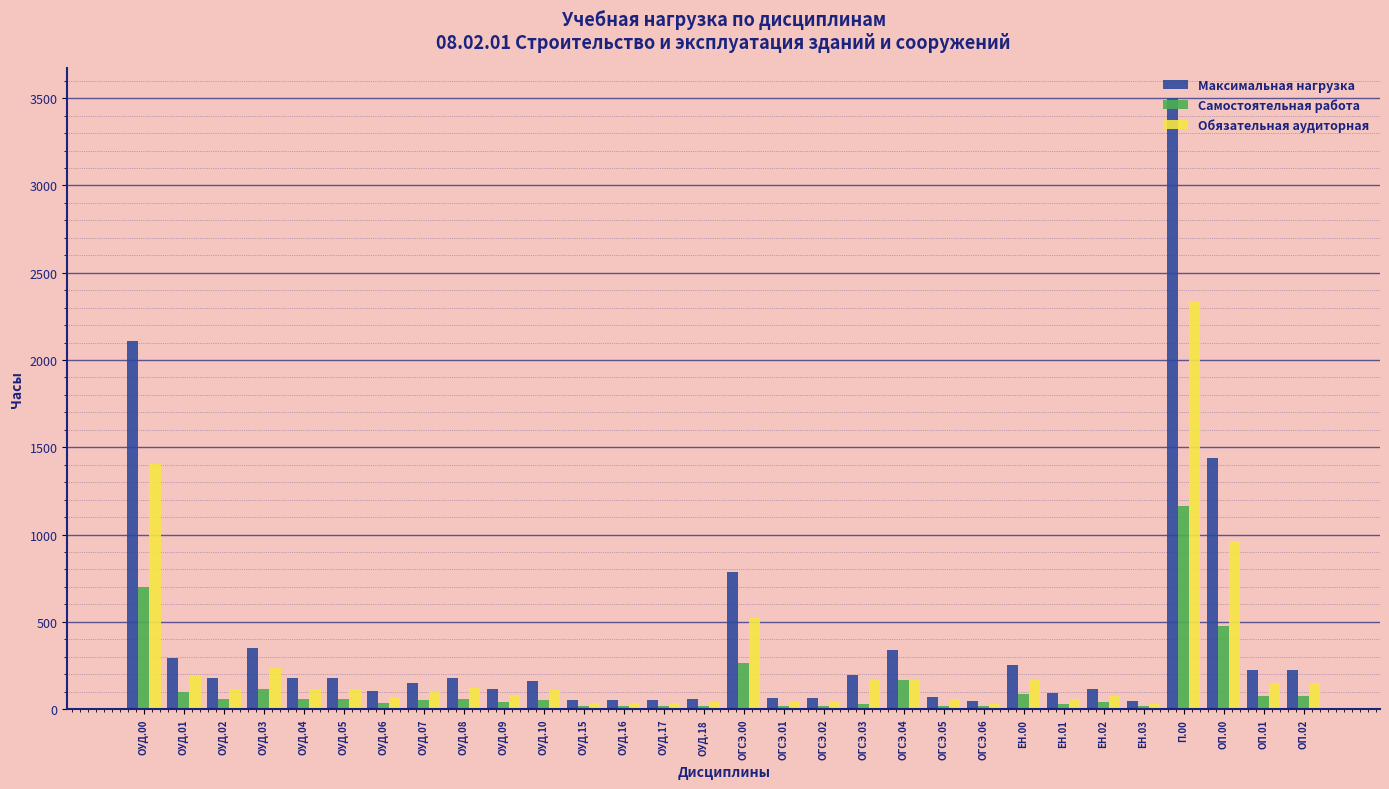

Which category has the highest value across all series?

П.00